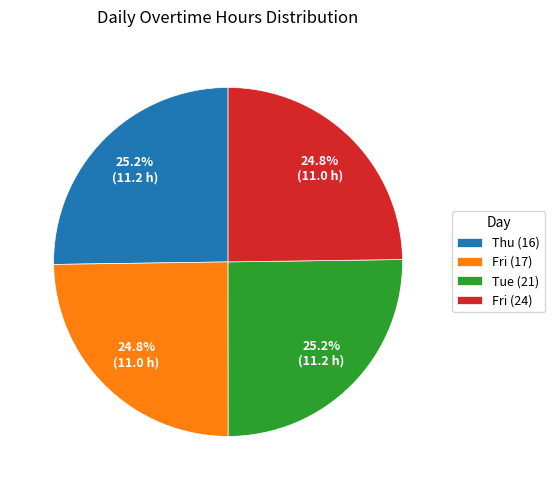

What portion of the pie excludes Tue (21)?

74.8%